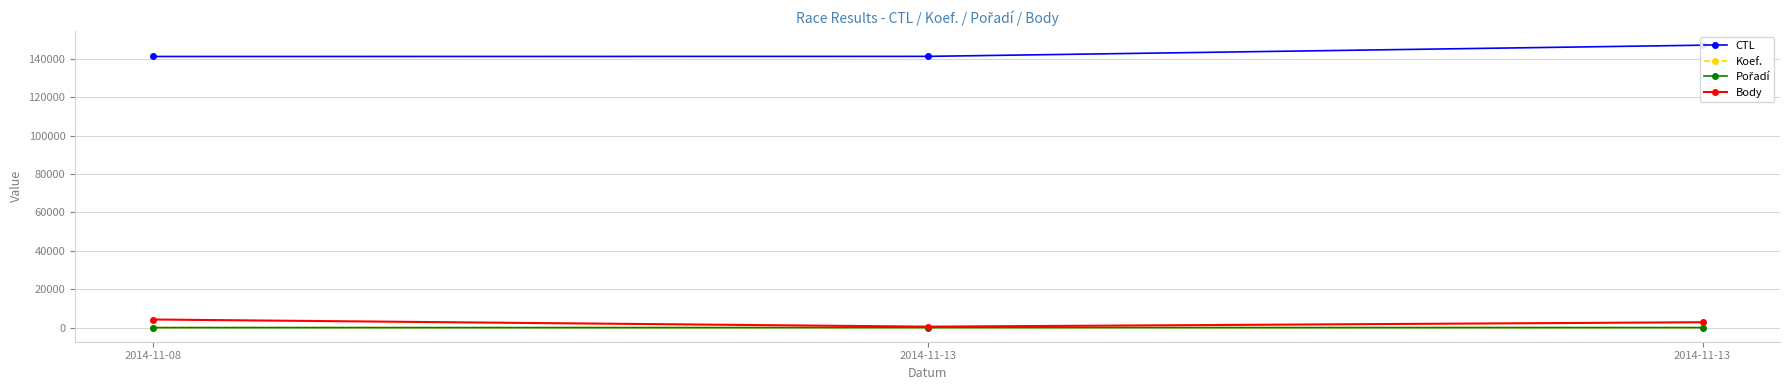

Count the number of data series in this chart.

4